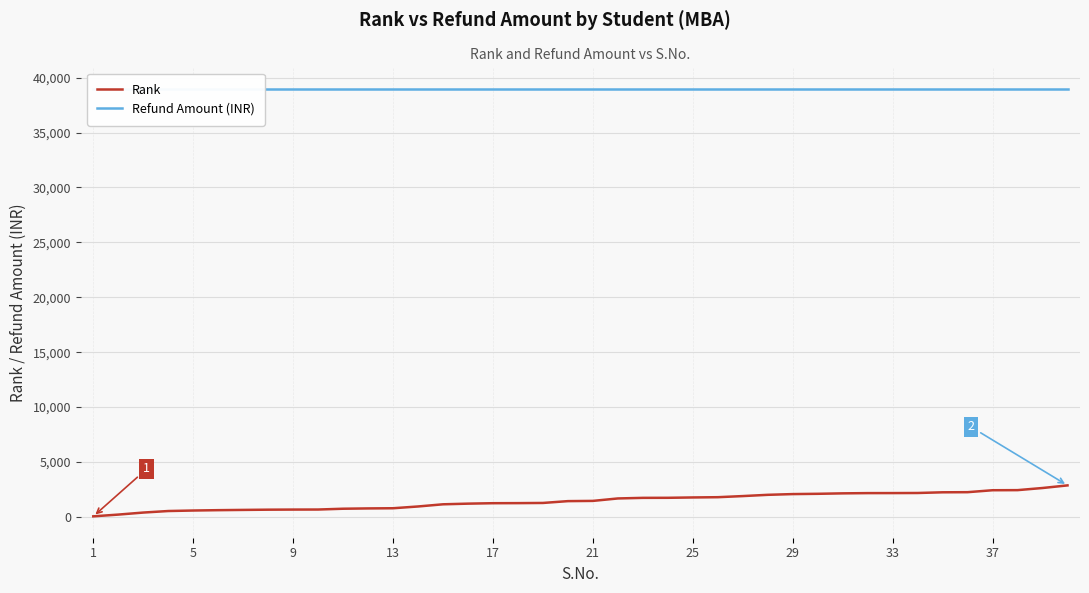

Does the chart display data point markers on the line(s)?

No